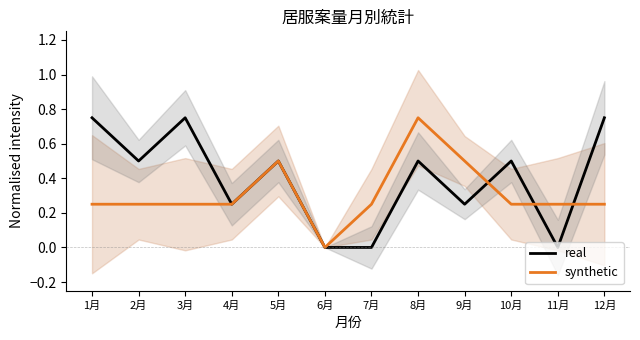

List the labels in order of synthetic value, largest first.

8月, 5月, 9月, 1月, 2月, 3月, 4月, 7月, 10月, 11月, 12月, 6月